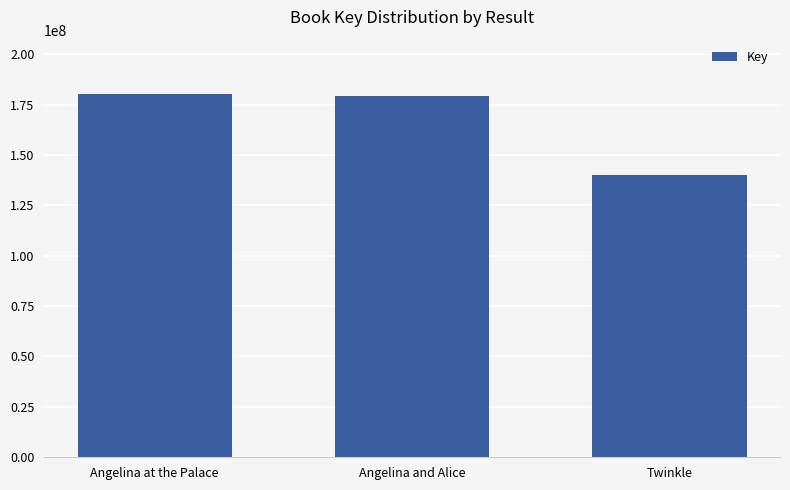

Does the chart contain any negative values?

No